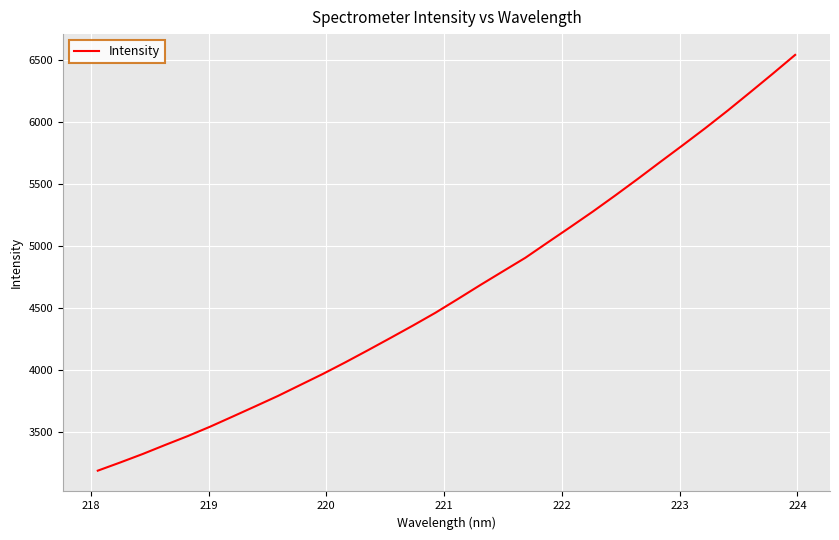

What is the difference between the maximum and minimum values?

3360.6